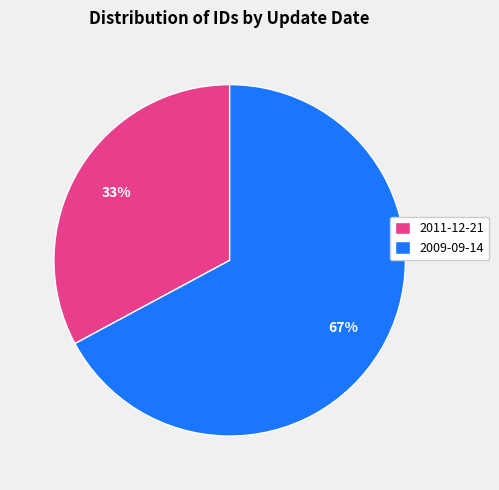

To the nearest percent, what is the combined percentage of 2011-12-21 and 2009-09-14?

100%